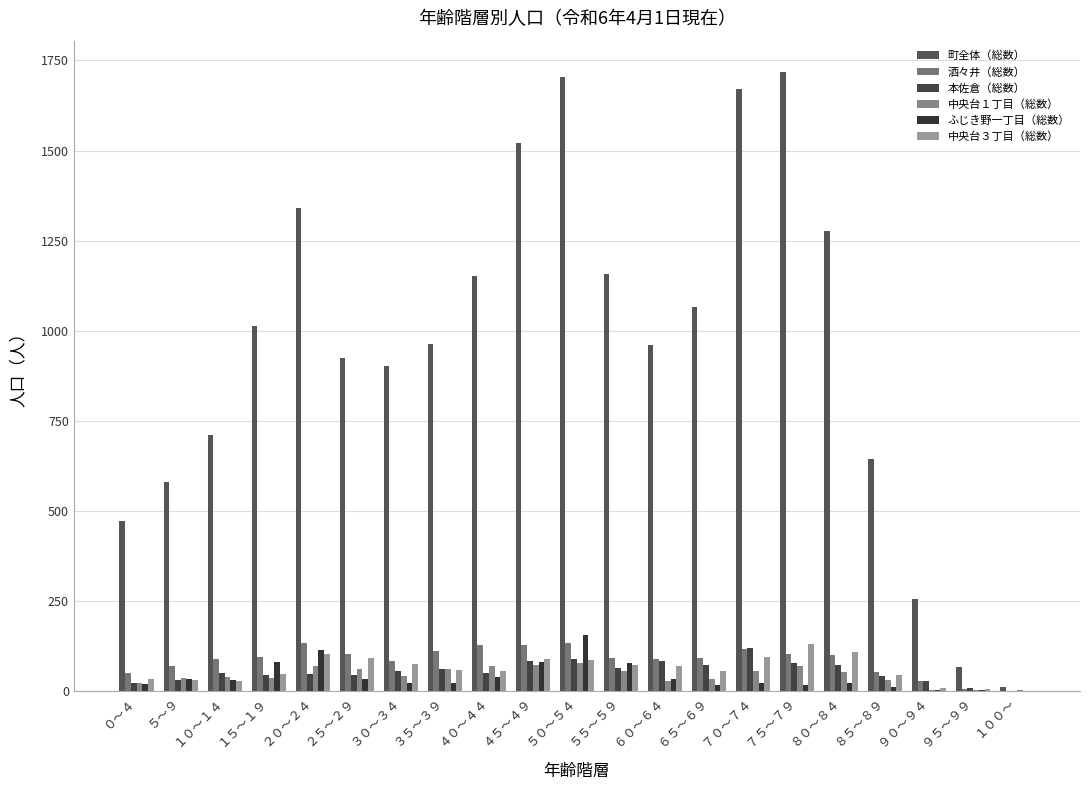

What is the minimum value for 町全体（総数）?

12